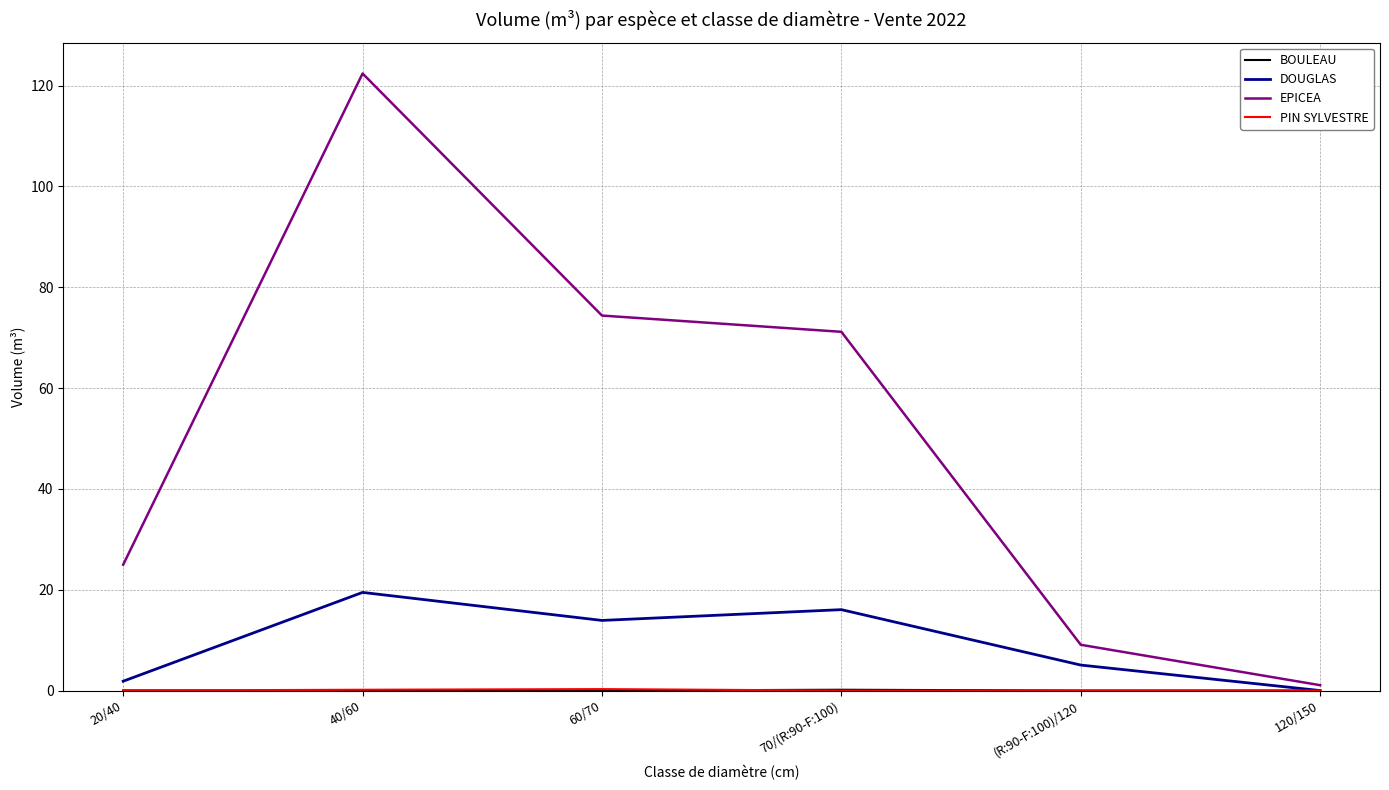

What is the total value across all series at (R:90-F:100)/120?

14.1